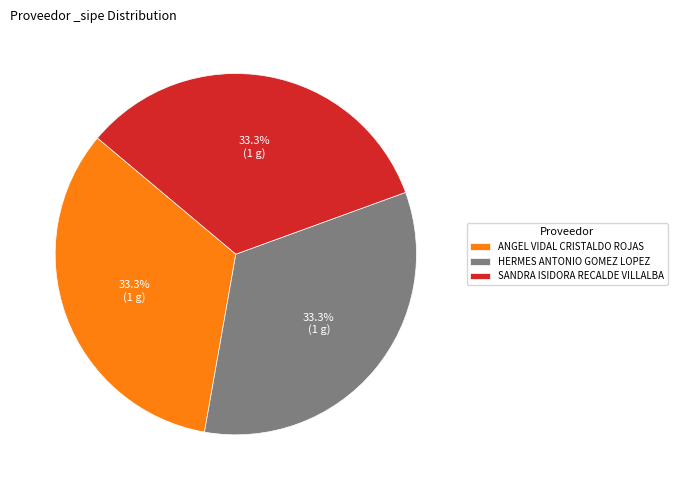

What percentage is the ANGEL VIDAL CRISTALDO ROJAS slice, to the nearest percent?

33%